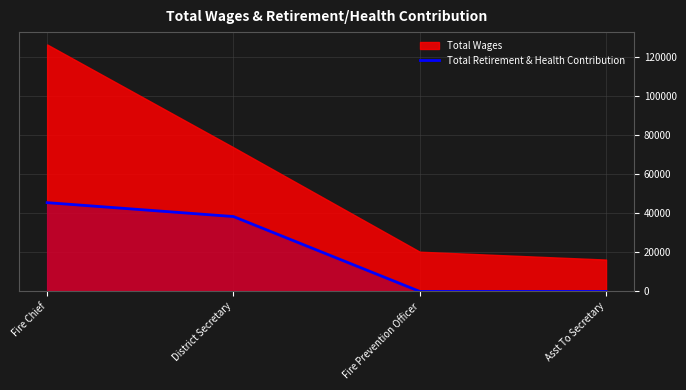

What is the sum of all values?

83810